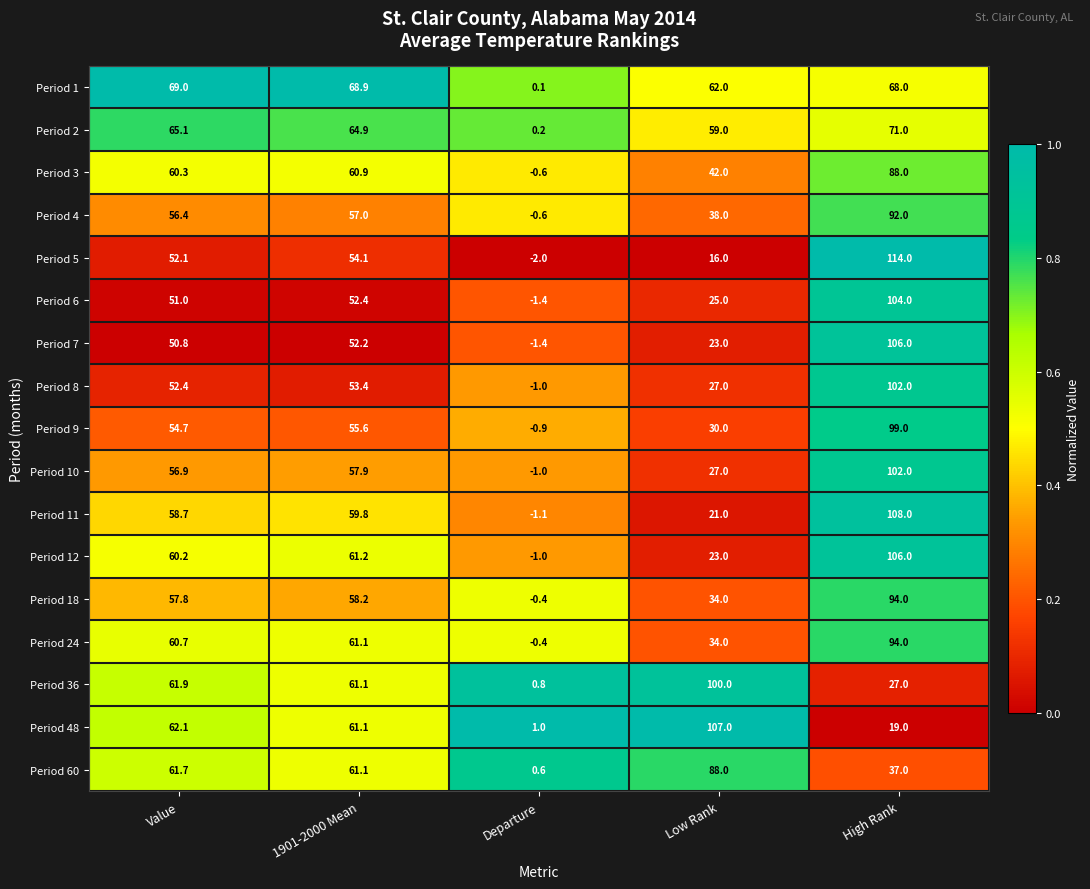

At which category is the sum across all series the highest?

High Rank